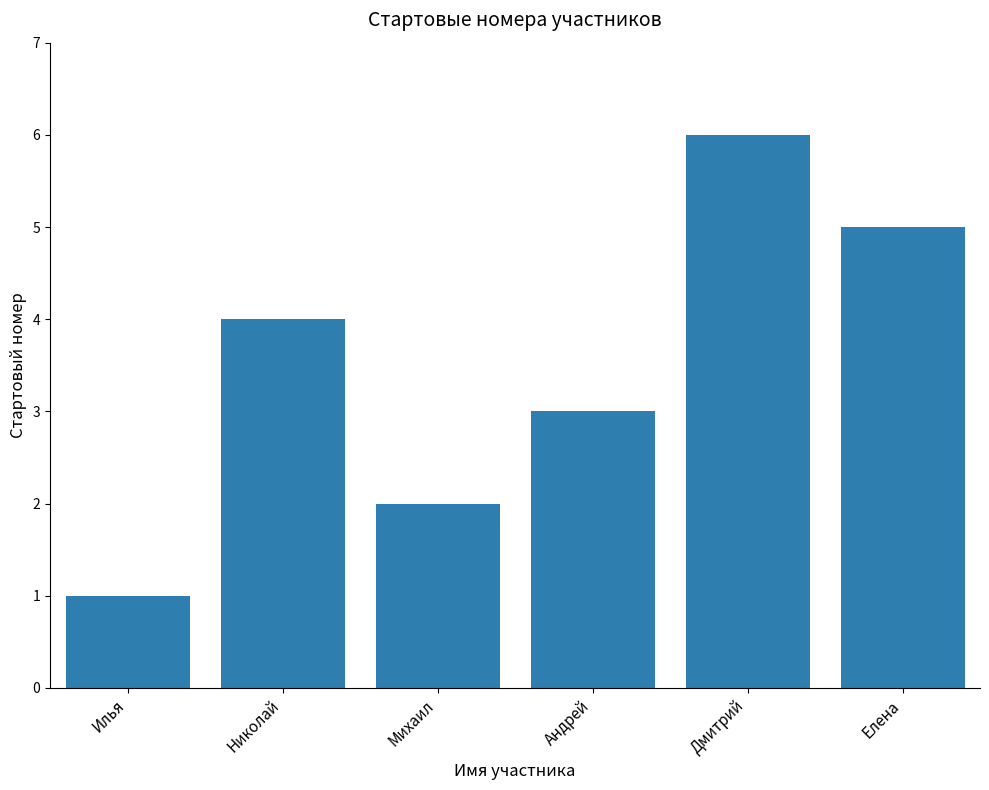

Does the chart contain stacked bars?

No